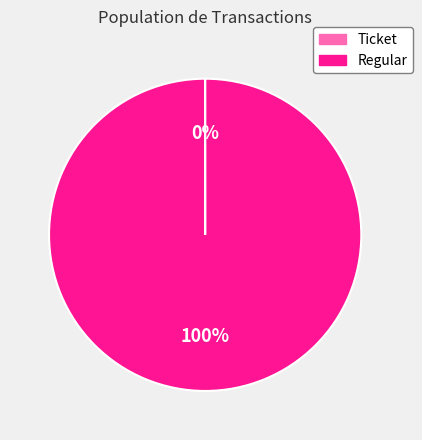

Which category accounts for the majority?

Regular